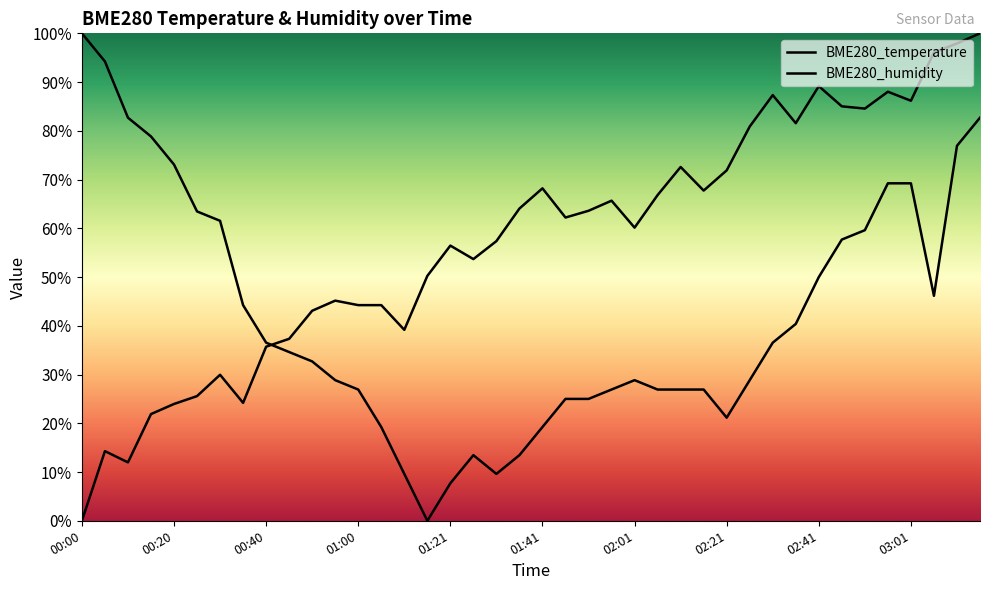

Rank the series by their maximum value, from highest to lowest.

BME280_temperature, BME280_humidity